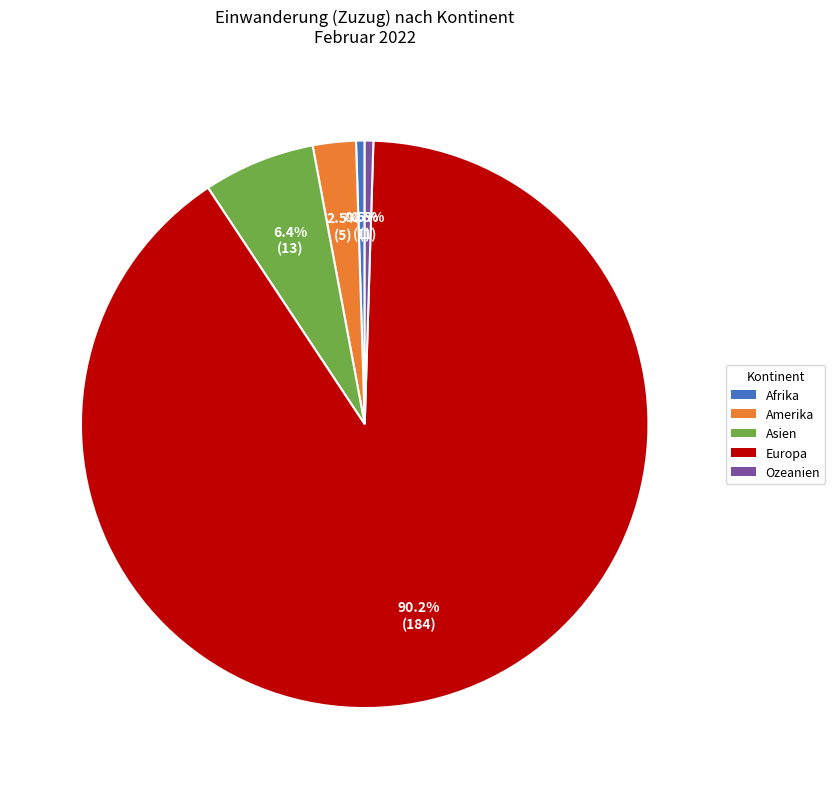

Count the number of slices in the pie.

5